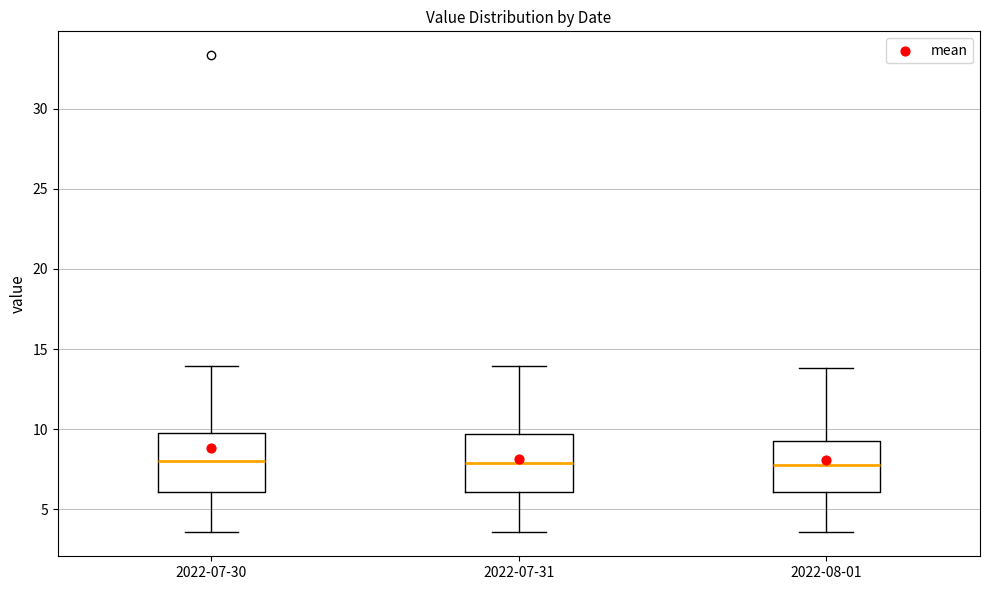

Reading left to right, transcribe this box plot: for each box, give where its median line is, the range the box spans, and where its two whiskers end, as read against the y-axis. The values are not printed on the chart, so give them approximately, as read against the axis.

2022-07-30: median 8.0, box 6.0 to 10.0, whiskers 3.5 to 14.0
2022-07-31: median 8.0, box 6.0 to 9.5, whiskers 3.5 to 14.0
2022-08-01: median 8.0, box 6.0 to 9.5, whiskers 3.5 to 14.0